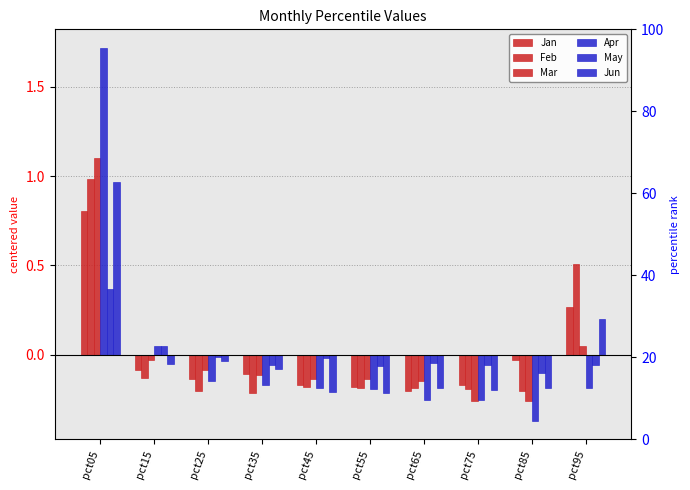

Where does the Feb series first go above 0?

pct05